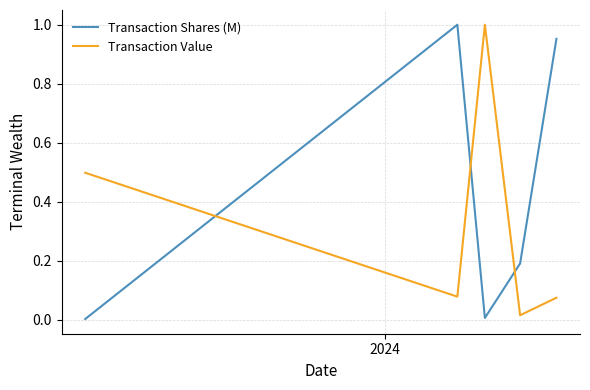

Which series has the largest total across all categories?

Transaction Shares (M)